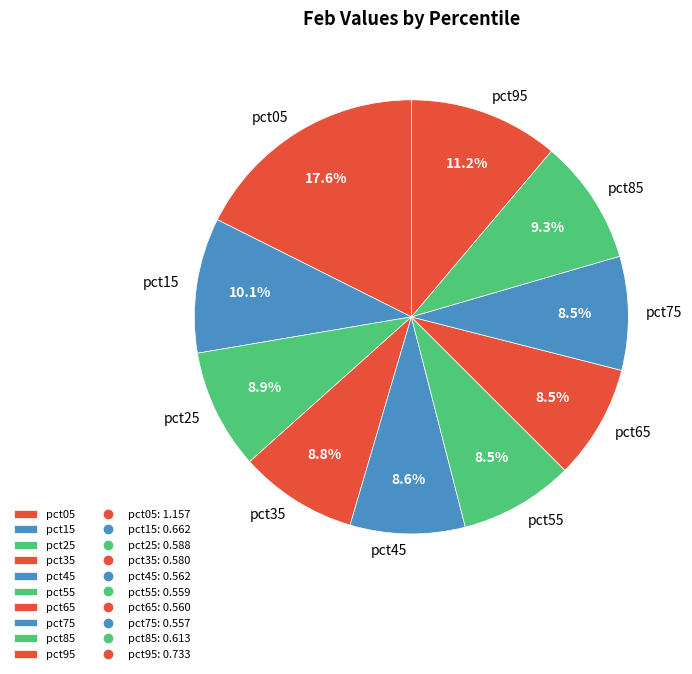

Which has a higher value, pct15 or pct85?

pct15